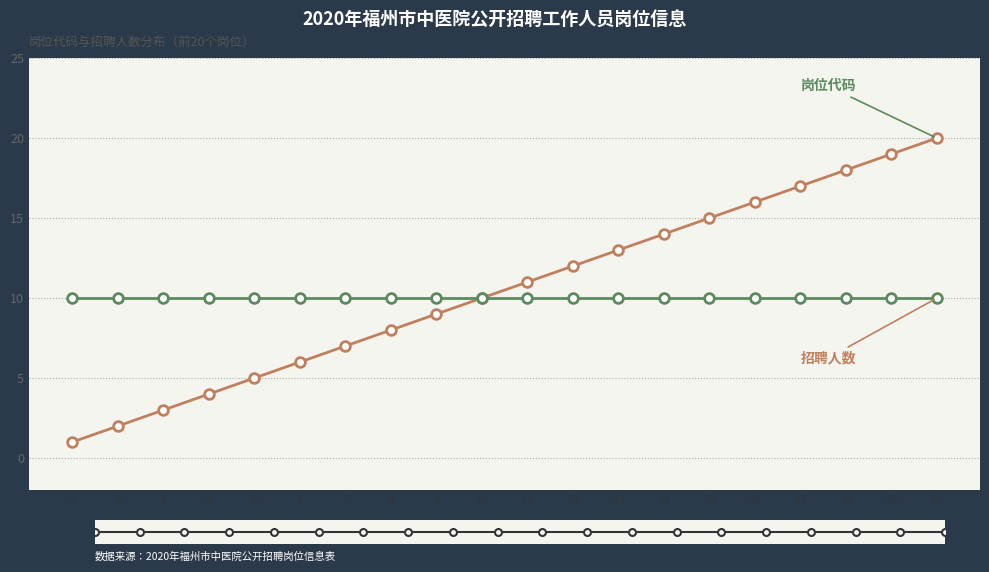

What is the greatest value displayed?

20